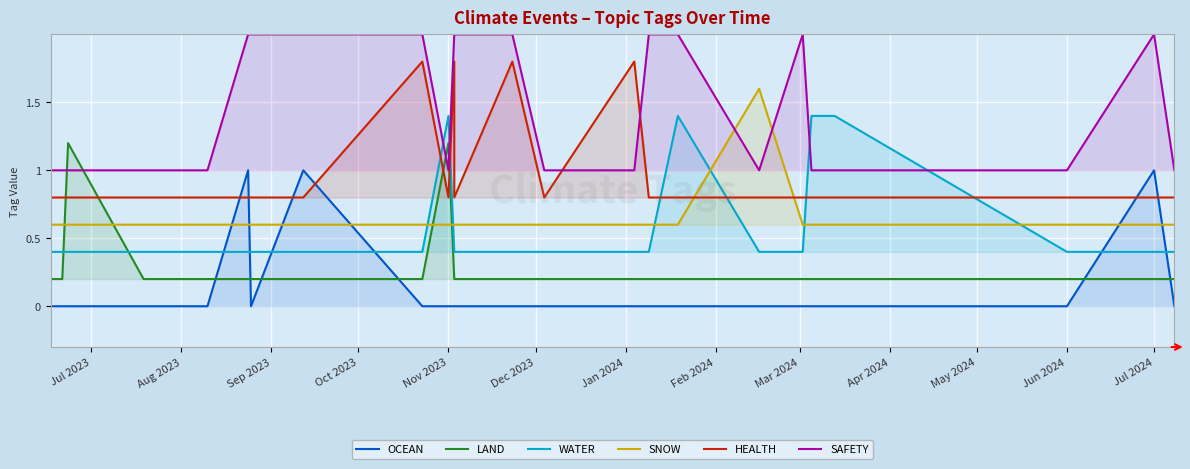

How many interior local peaks does the LAND series have?

2